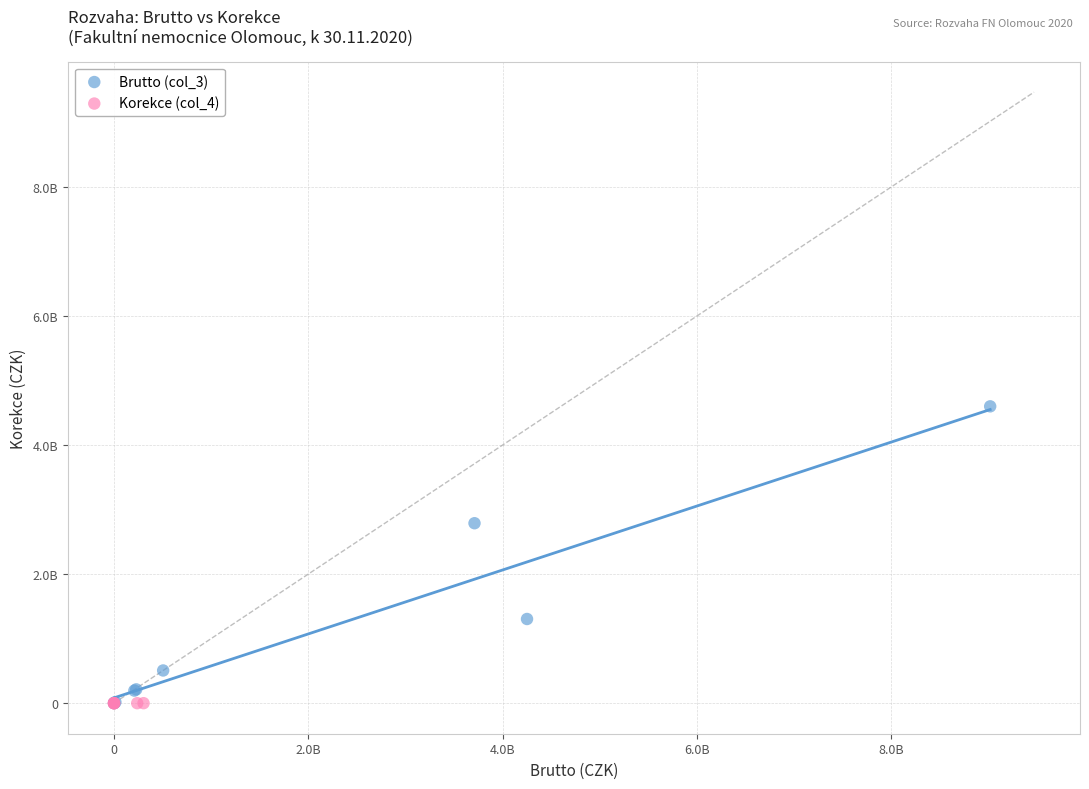

Which series reaches the maximum Y coordinate?

Brutto (col_3)